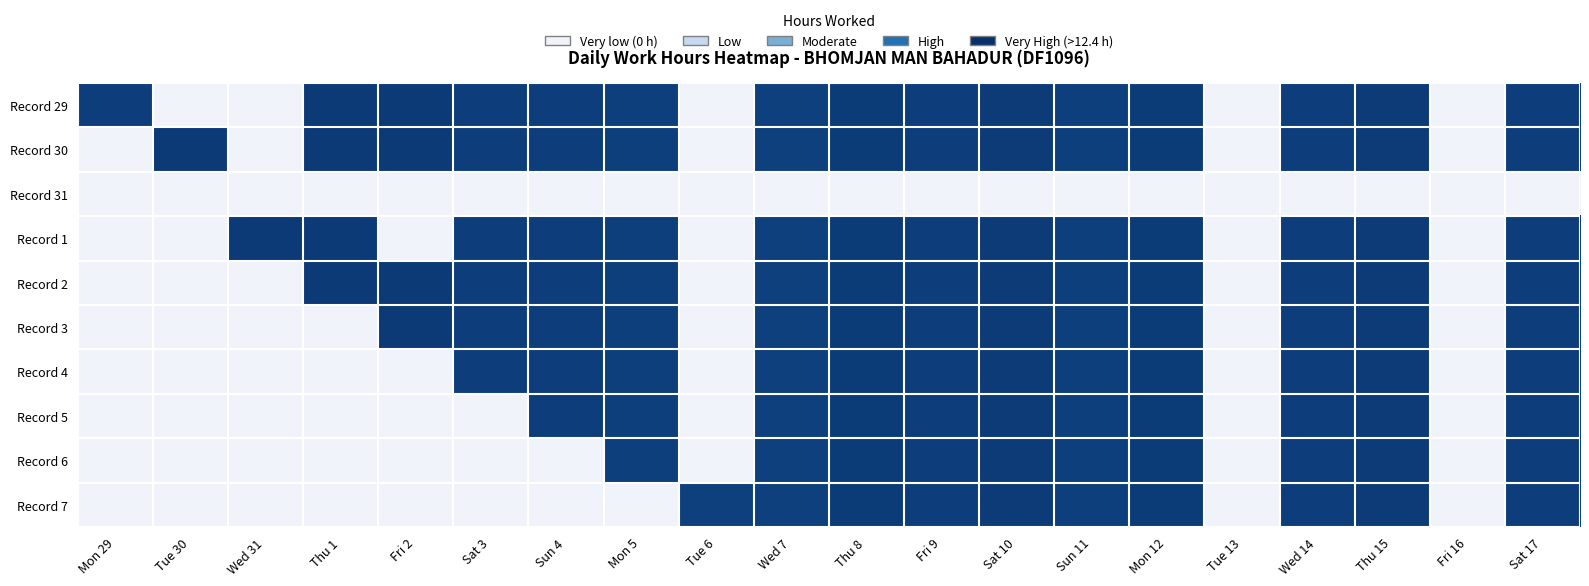

At how many categories does at least one series exceed 0?

18